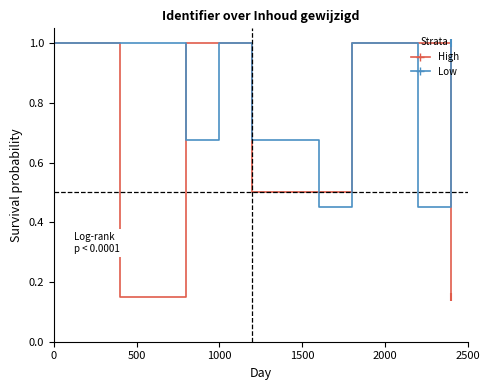

Which series has the largest total across all categories?

Low